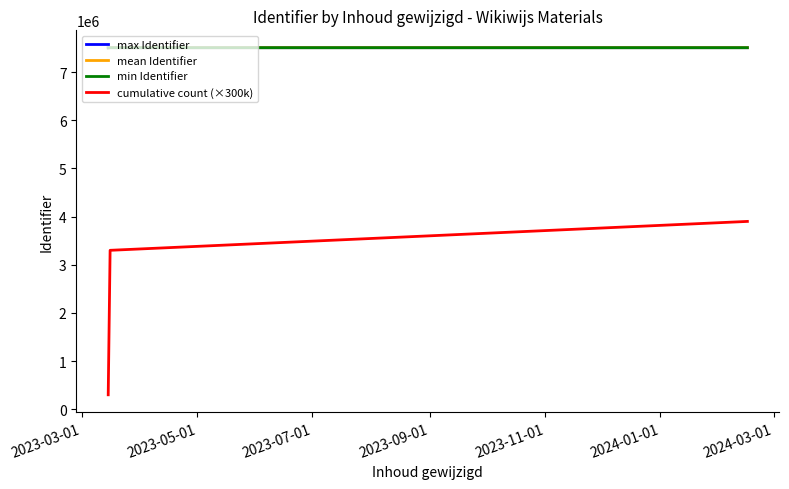

What is the greatest value displayed?

7507142.0